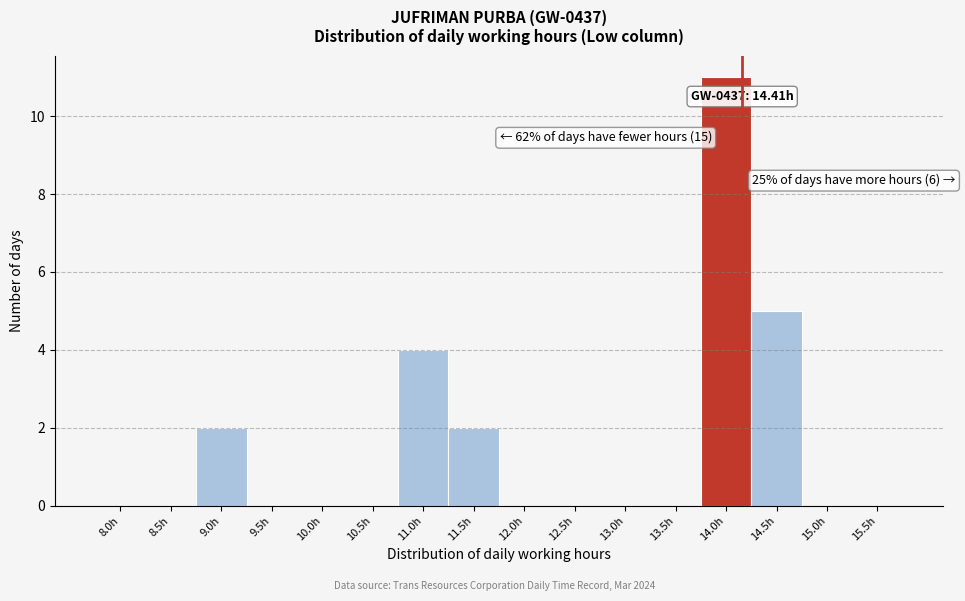

Reading left to right, what are all the values shown in this chart?

8.0h=0	8.5h=0	9.0h=2	9.5h=0	10.0h=0	10.5h=0	11.0h=4	11.5h=2	12.0h=0	12.5h=0	13.0h=0	13.5h=0	14.0h=11	14.5h=5	15.0h=0	15.5h=0